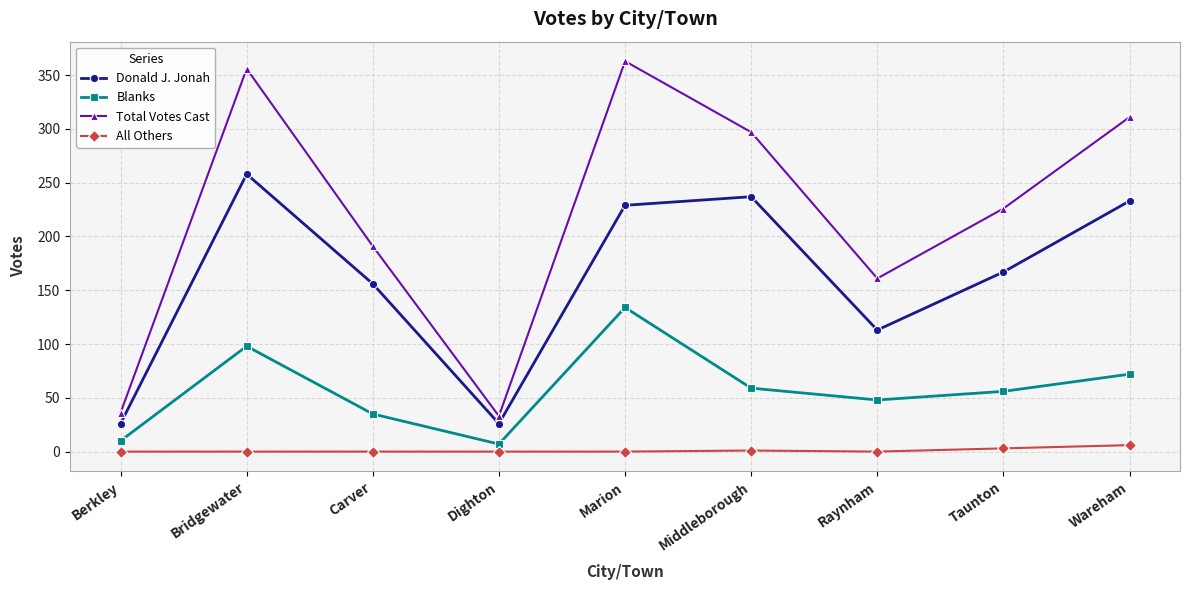

What is the label of the 5th point from the left?

Marion